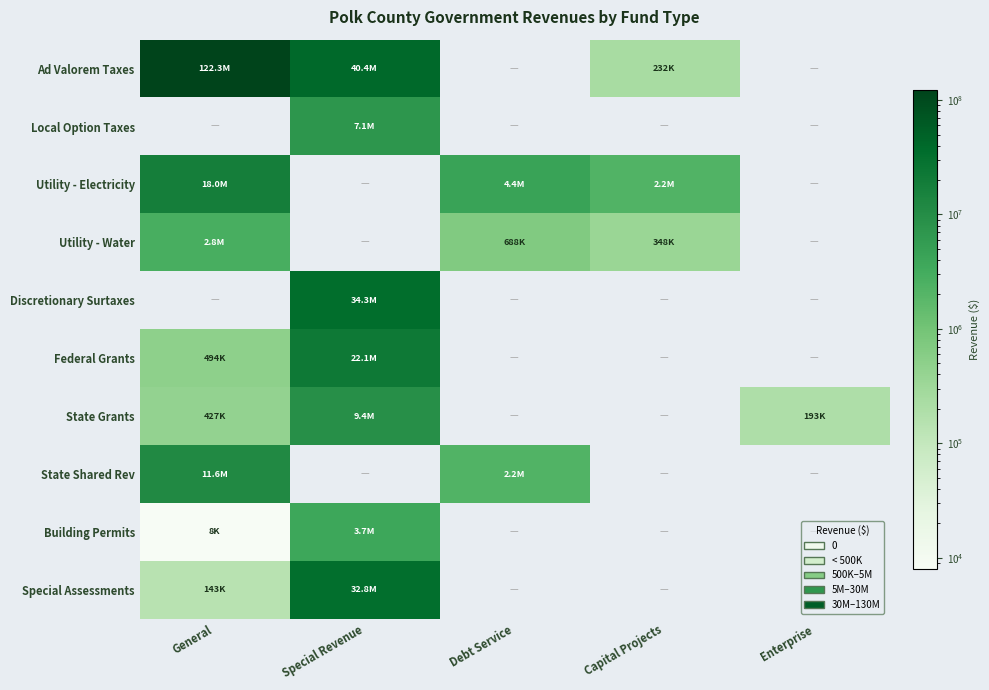

Which series has the widest spread of values?

Ad Valorem Taxes